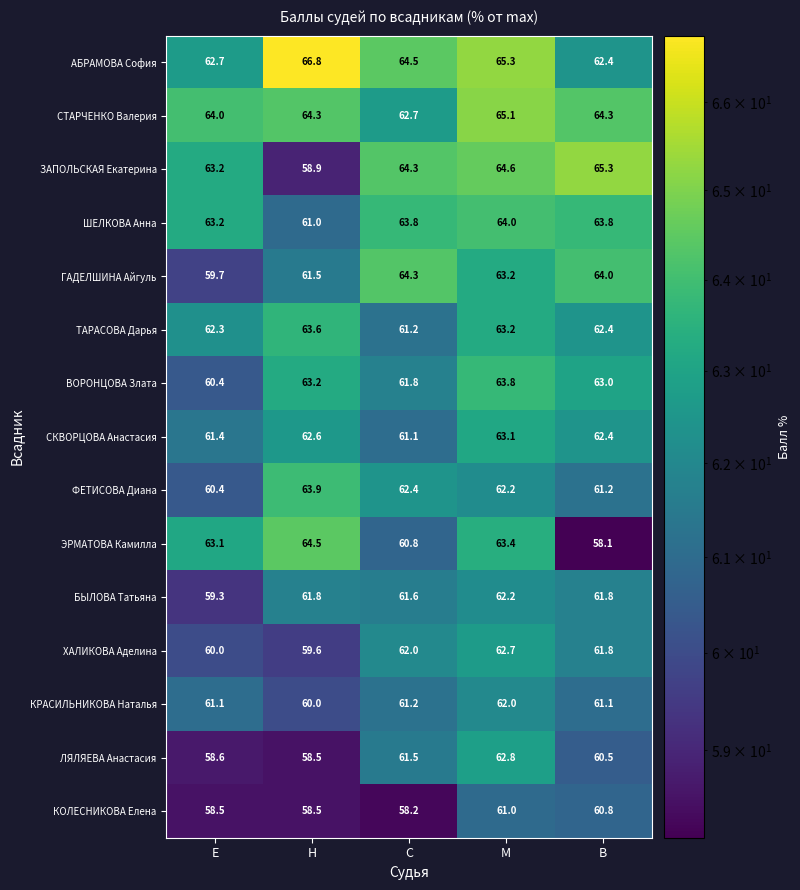

At which label does ЛЯЛЯЕВА Анастасия reach its peak?

М